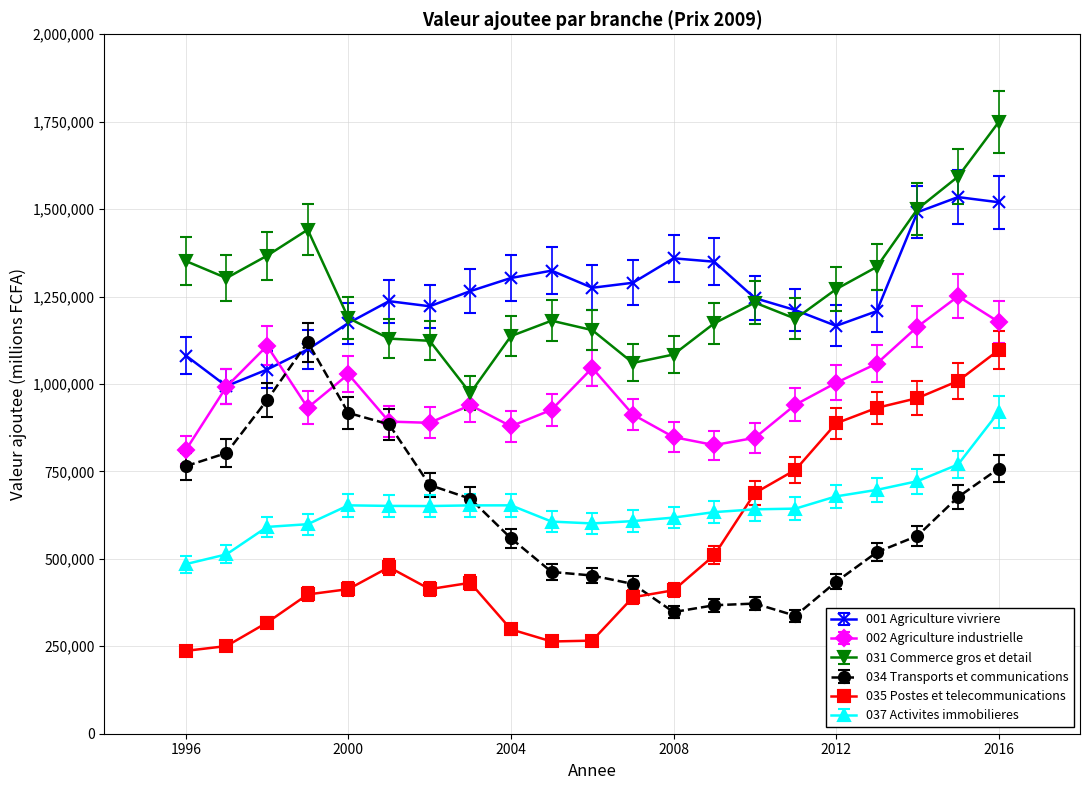

True or false: 034 Transports et communications has more than 0 interior local peaks.

True